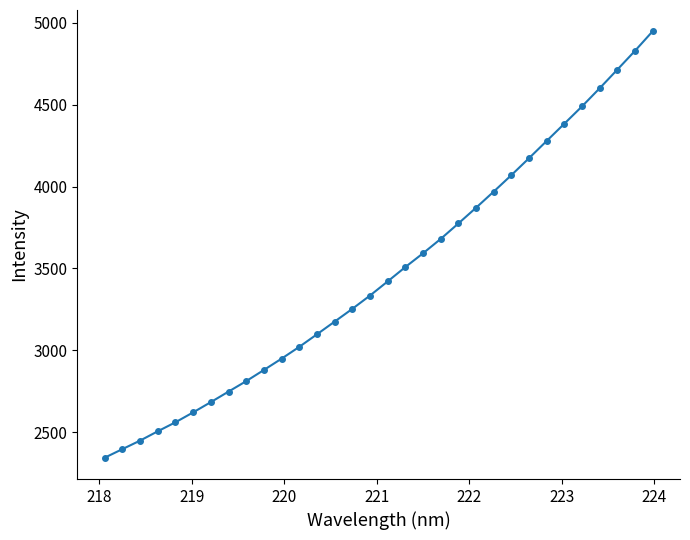

What is the maximum value shown in the chart?

4948.7